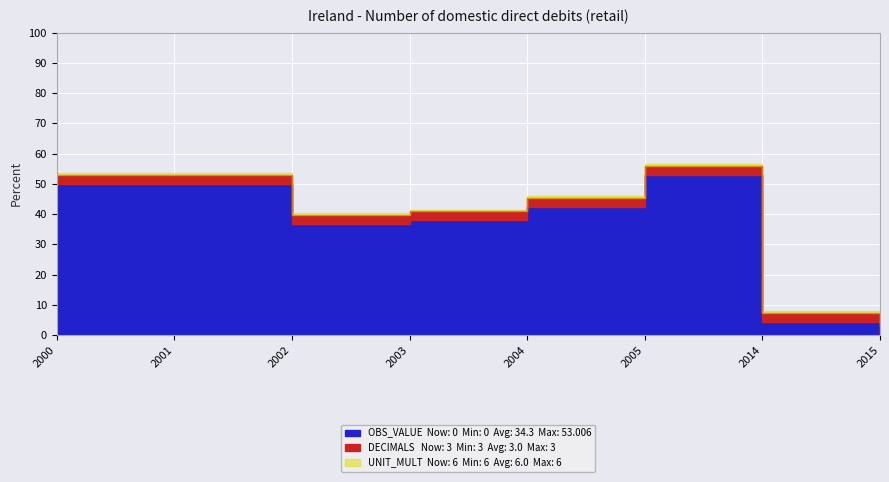

Reading left to right, extract all data points from this chart.

OBS_VALUE: 2000=50.0	2001=50.0	2002=36.8	2003=37.9	2004=42.2	2005=53.0	2014=4.2	2015=0.0
DECIMALS: 2000=3.0	2001=3.0	2002=3.0	2003=3.0	2004=3.0	2005=3.0	2014=3.0	2015=3.0
UNIT_MULT: 2000=6.0	2001=6.0	2002=6.0	2003=6.0	2004=6.0	2005=6.0	2014=6.0	2015=6.0